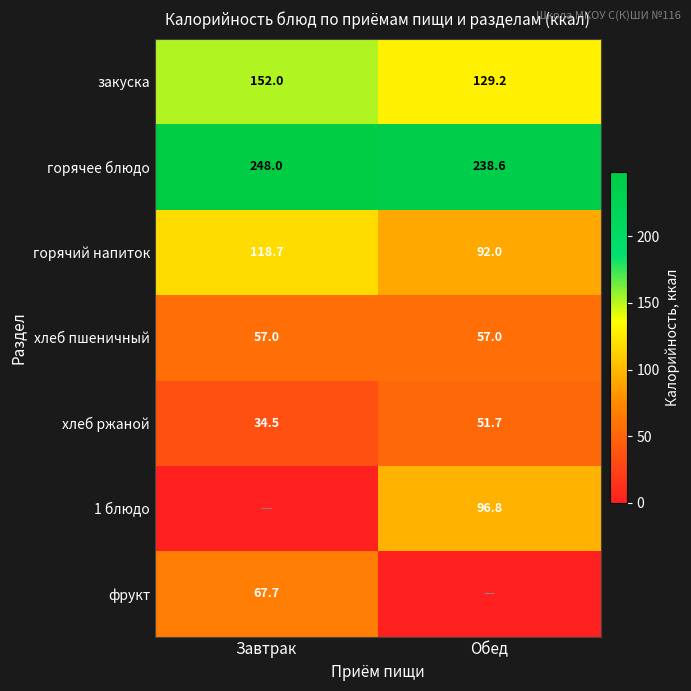

The value of горячий напиток at Завтрак is 61.3. True or false?

False